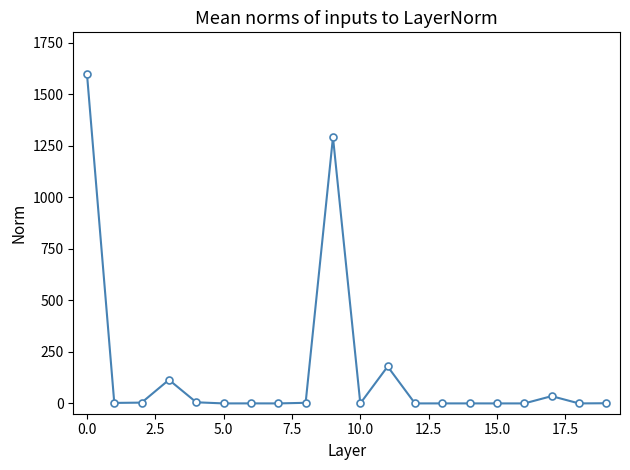

What is the maximum value shown in the chart?

1600.0